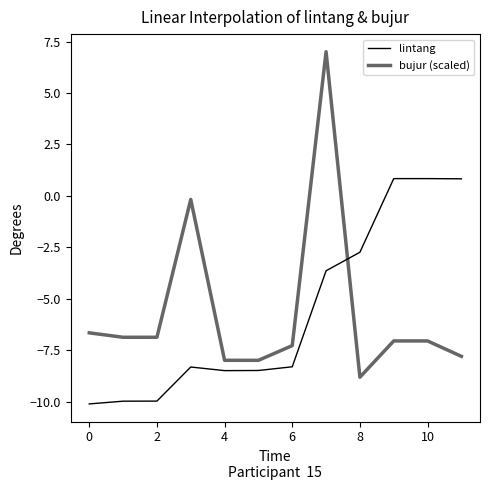

Does the chart have visible grid lines?

No